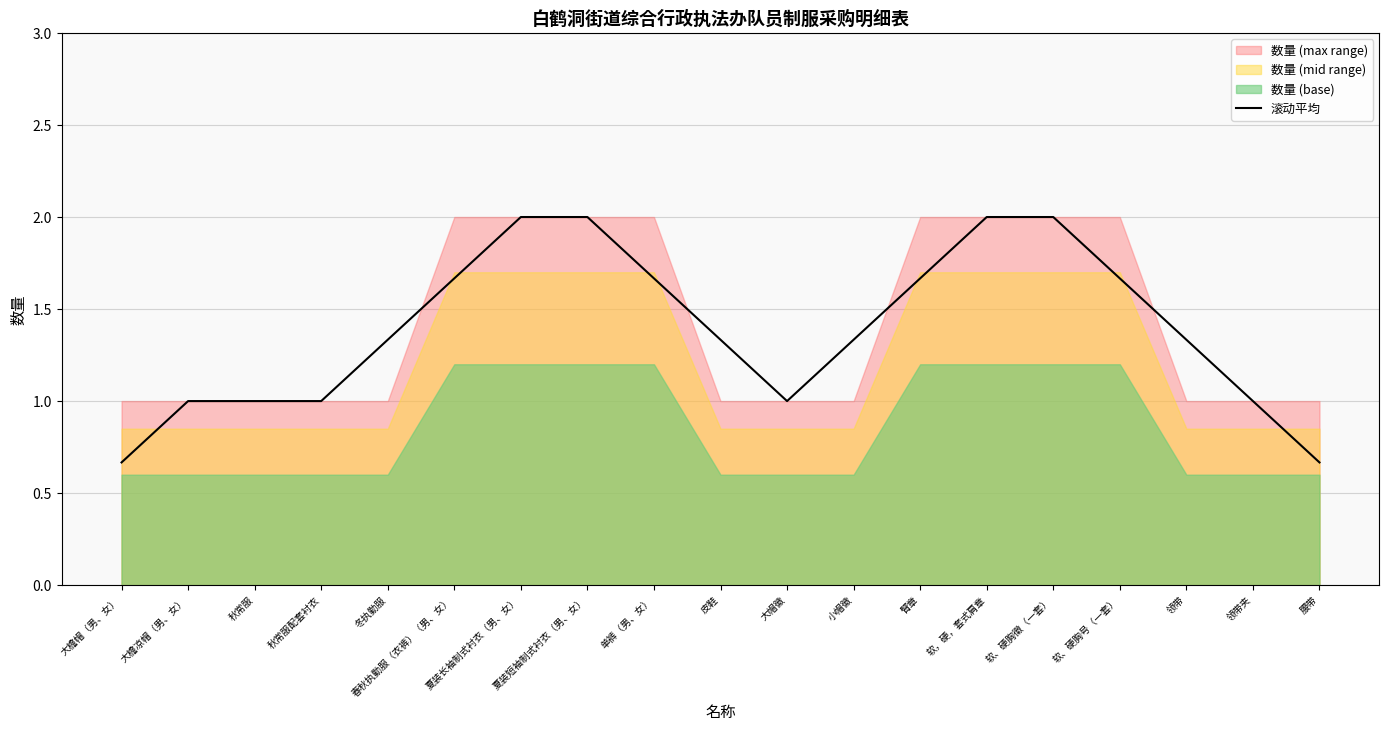

What is the value of the 8th point from the left?

2.0